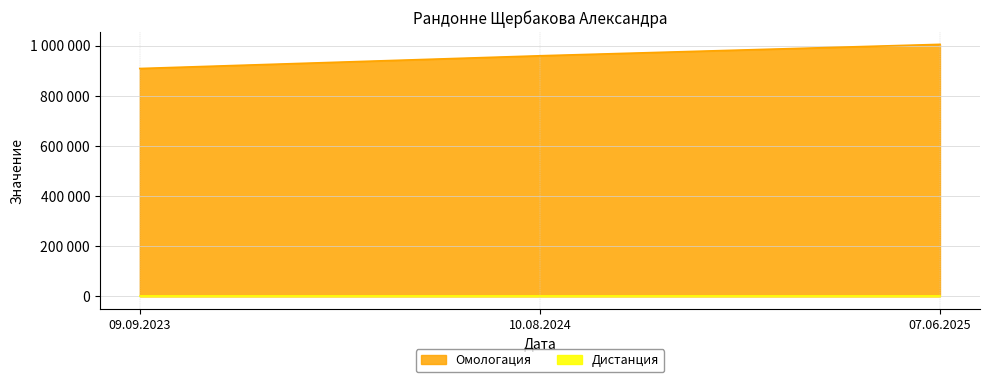

How many values are below 959217?

1